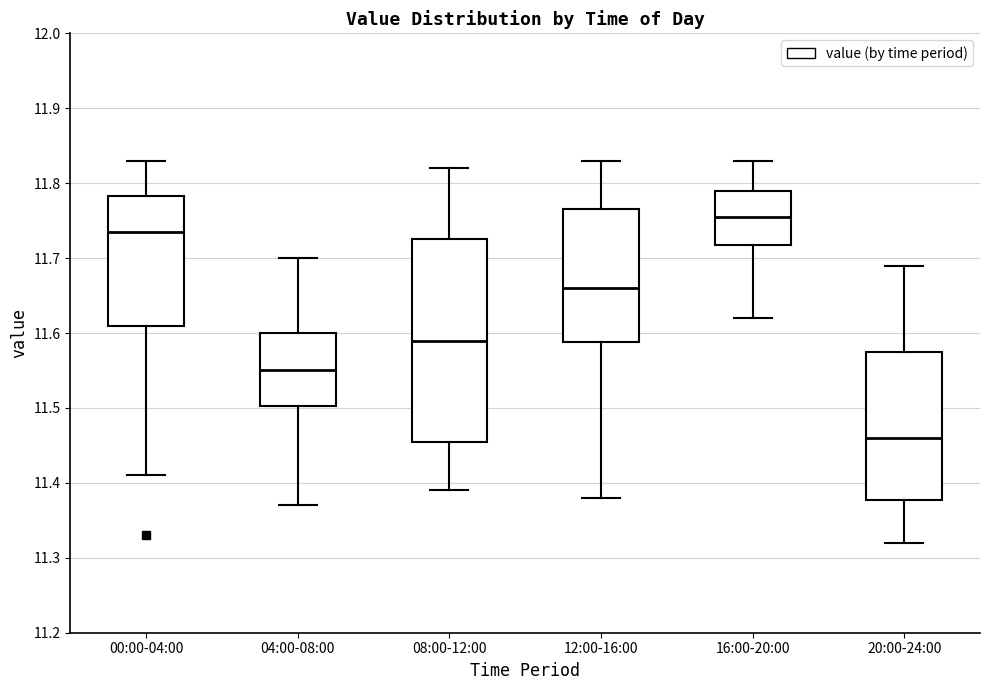

Which box is the tallest, from its lower edge to its upper edge?

08:00-12:00